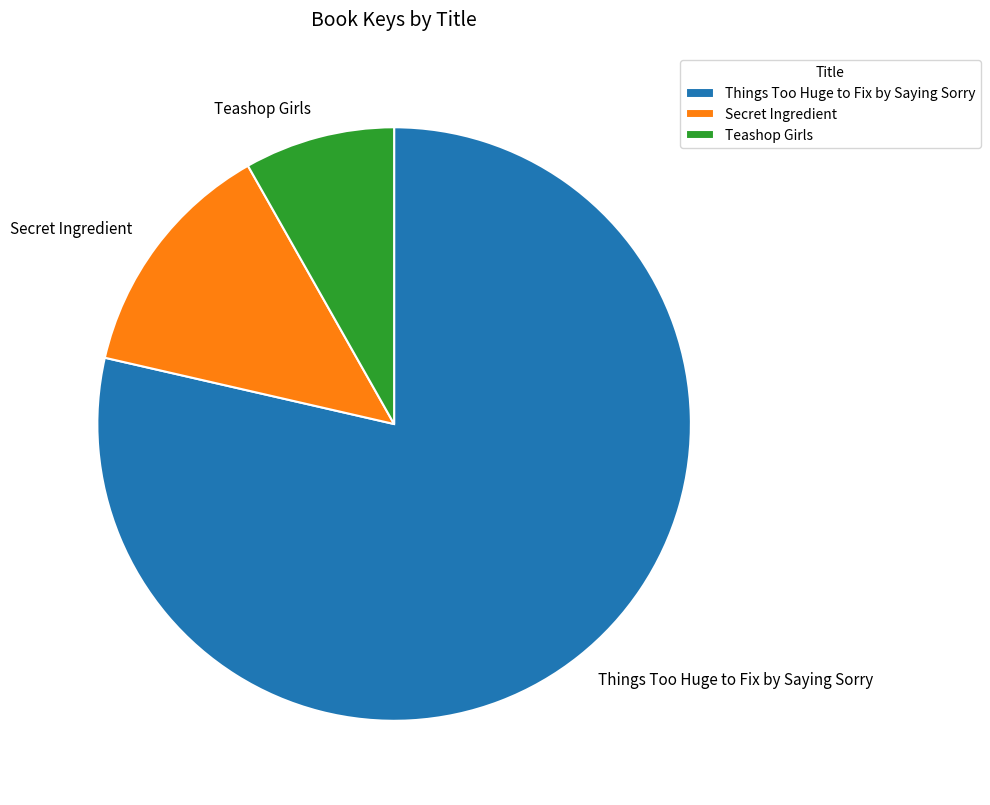

Is it true that Secret Ingredient is 13% of the pie?

True